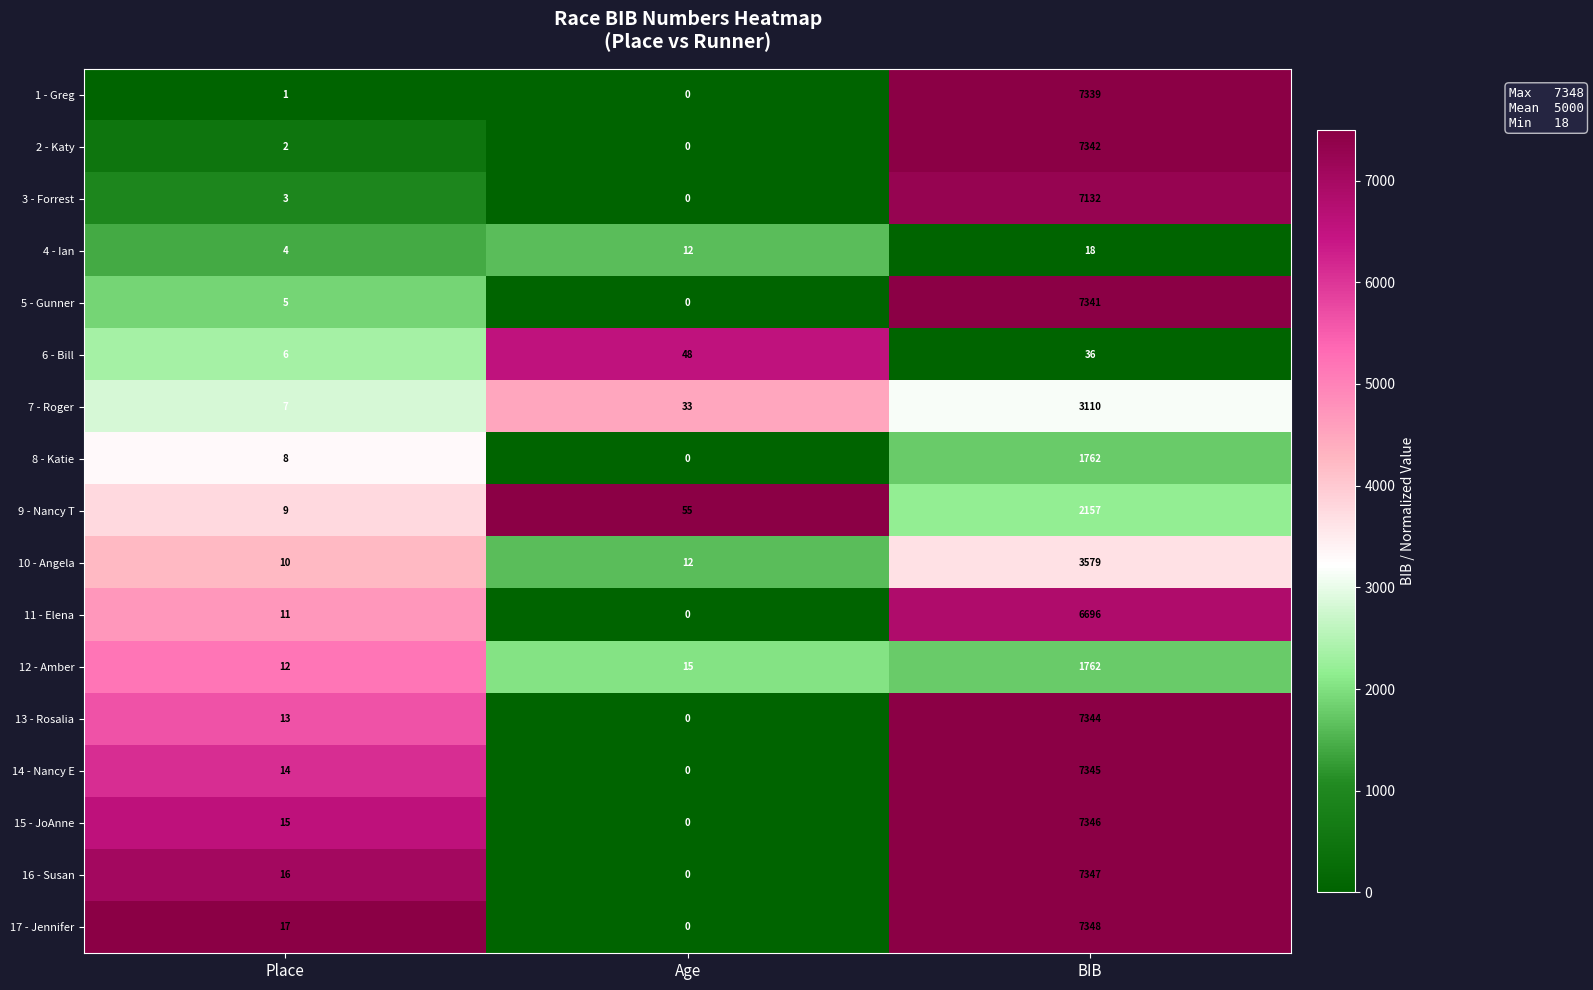

What is the total value across all series at BIB?

85004